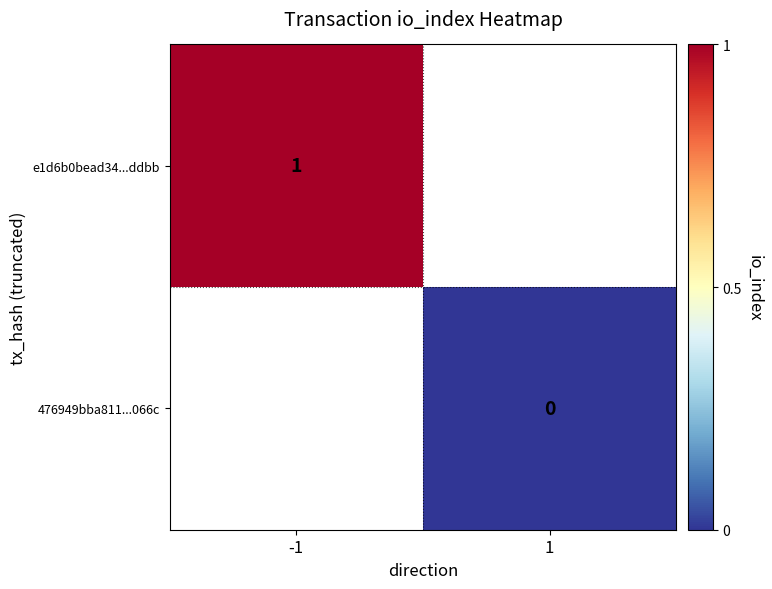

How many distinct data groups are displayed?

2